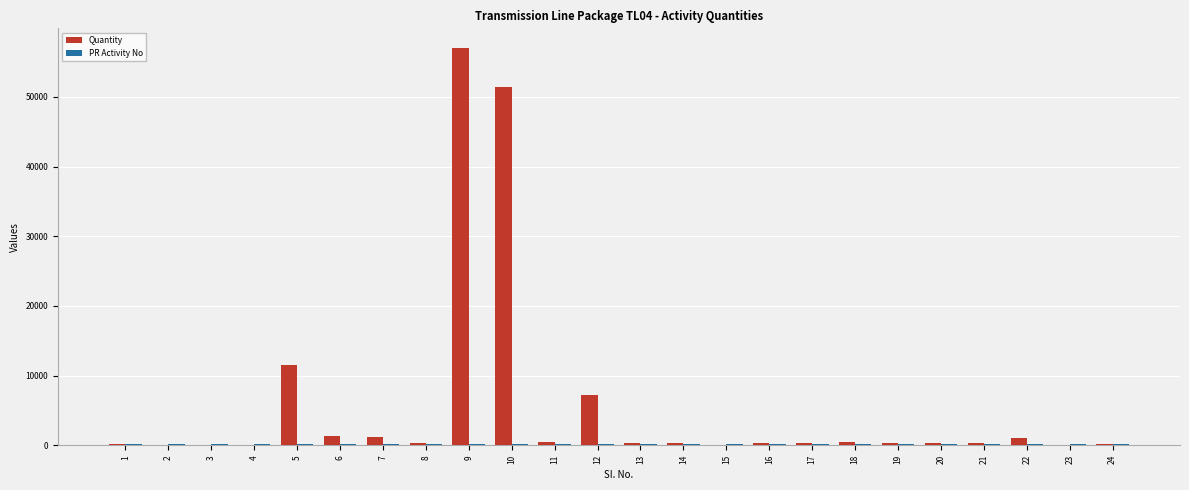

Which series has the largest total across all categories?

Quantity